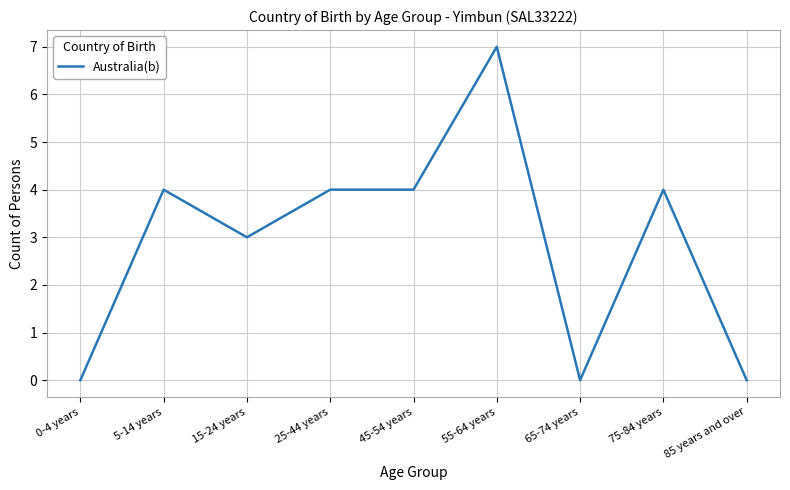

Where is the first local maximum?

5-14 years